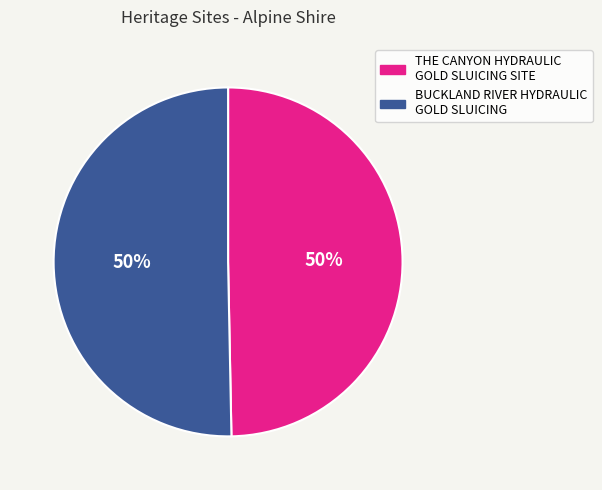

True or false: BUCKLAND RIVER HYDRAULIC GOLD SLUICING accounts for 50% of the total.

True